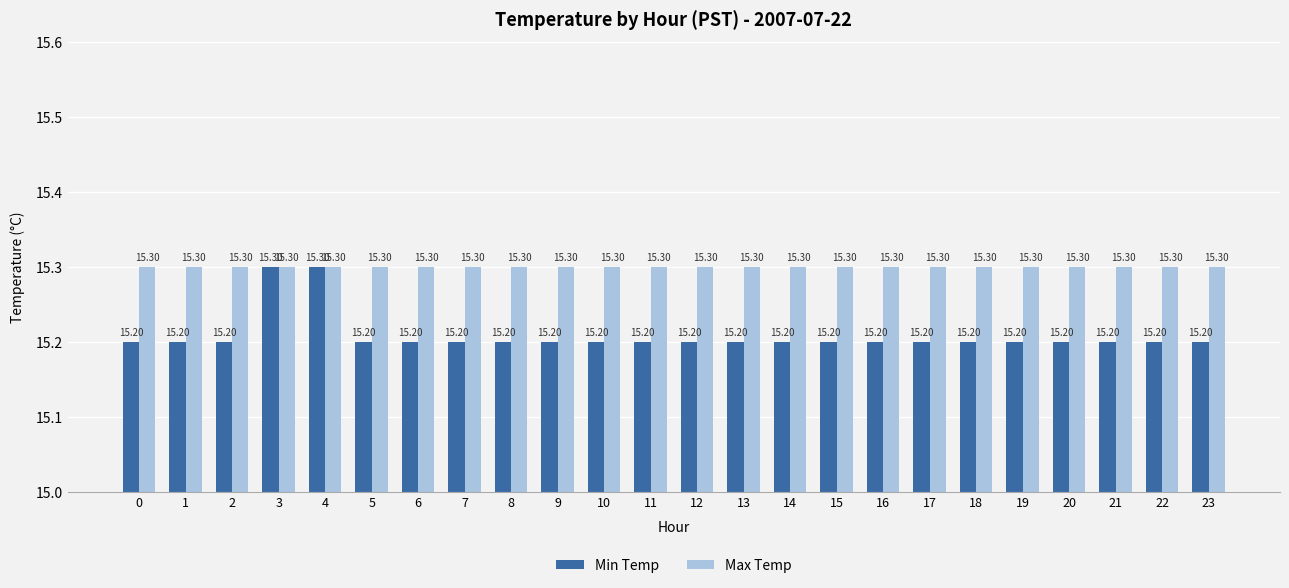

True or false: Min Temp has a value of 3.2 at 0.

False